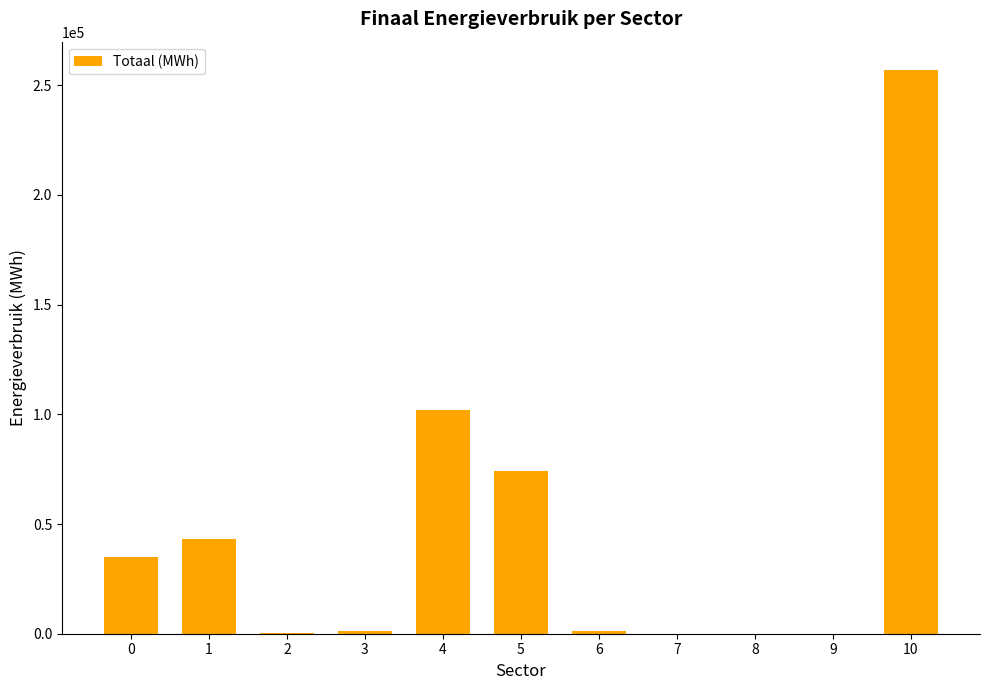

How many categories are shown in the chart?

11